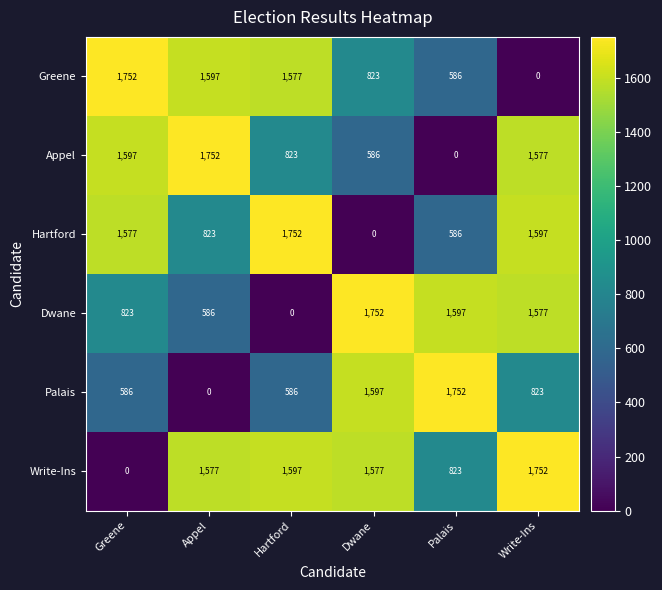

Is it true that Hartford equals 2851 at Hartford?

False